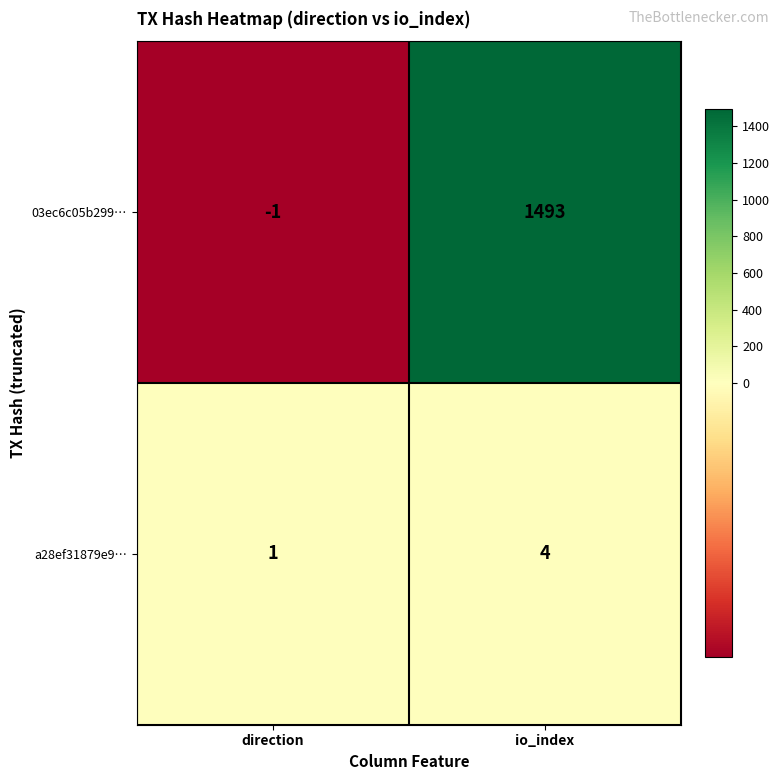

Where is 03ec6c05b299… nearest to the value 746?

direction